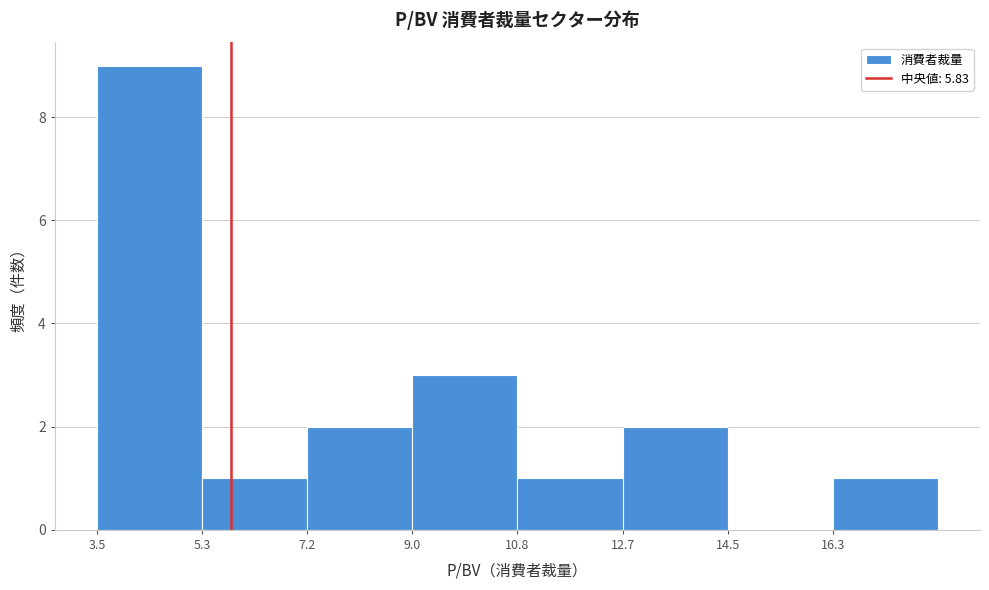

How tall is the bar that spans 7.2 to 9.0 on the x-axis? Neither the bar edges nor the heights are printed on the chart, so give them approximately, as read against the axes.

2